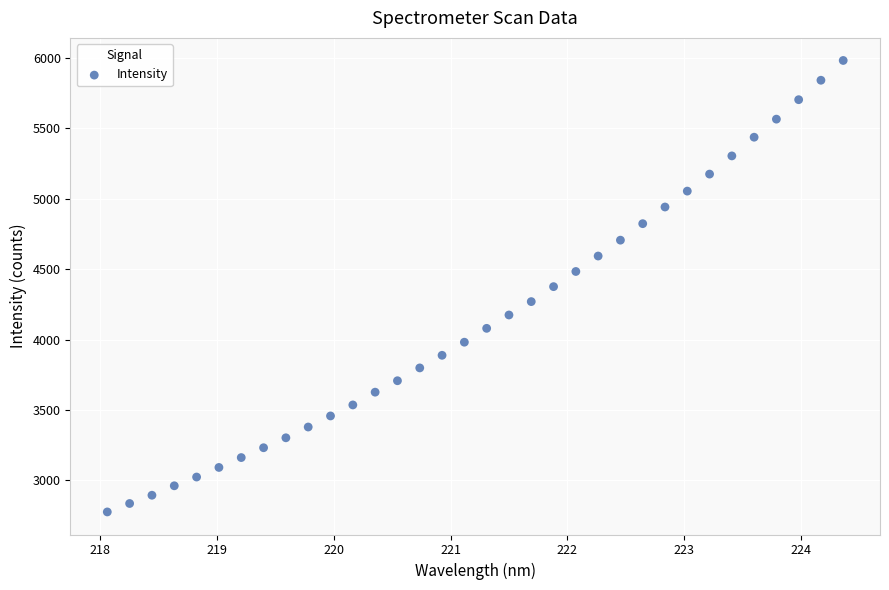

What is the range of X values (max minus min)?

6.3